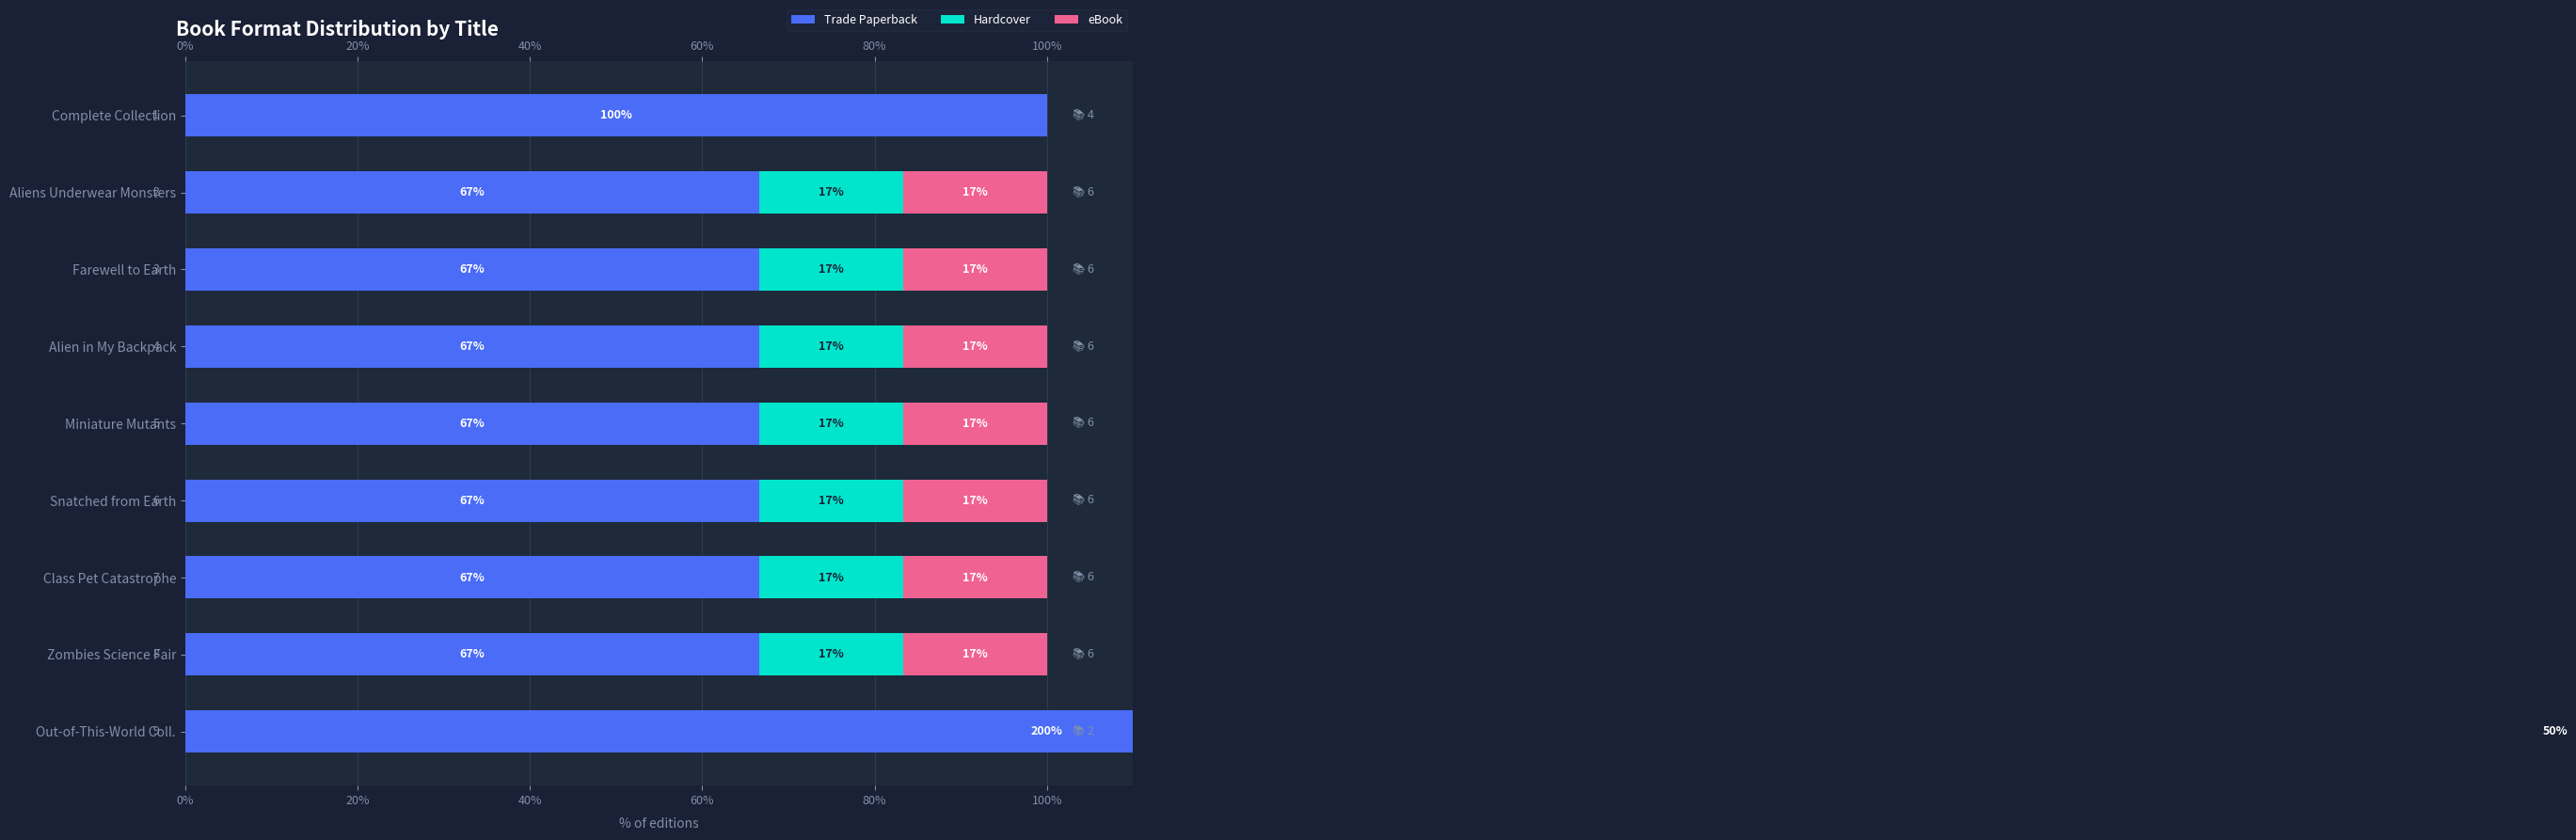

What is the difference between the second highest and minimum values in the Trade Paperback series?

33.3